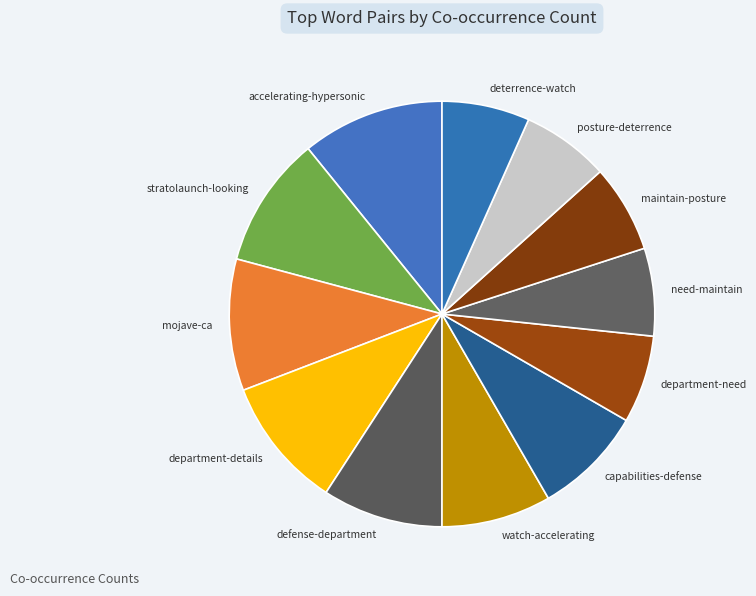

Do department-need and watch-accelerating together represent more than half of the pie?

No